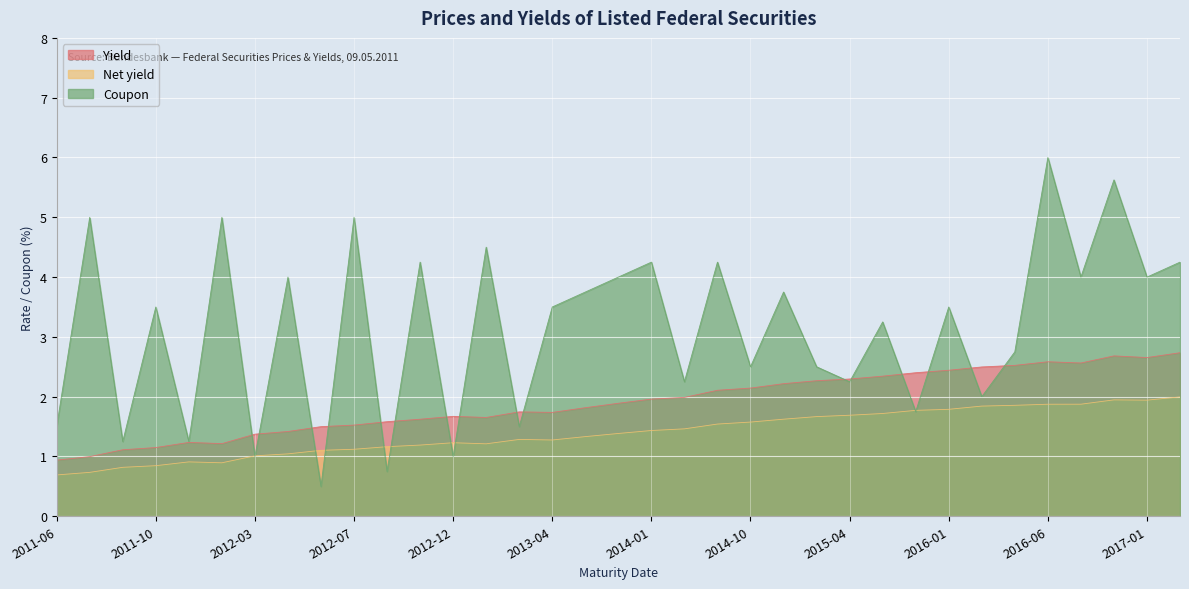

What is the spread (max minus min) of values at 2017-01?

2.1